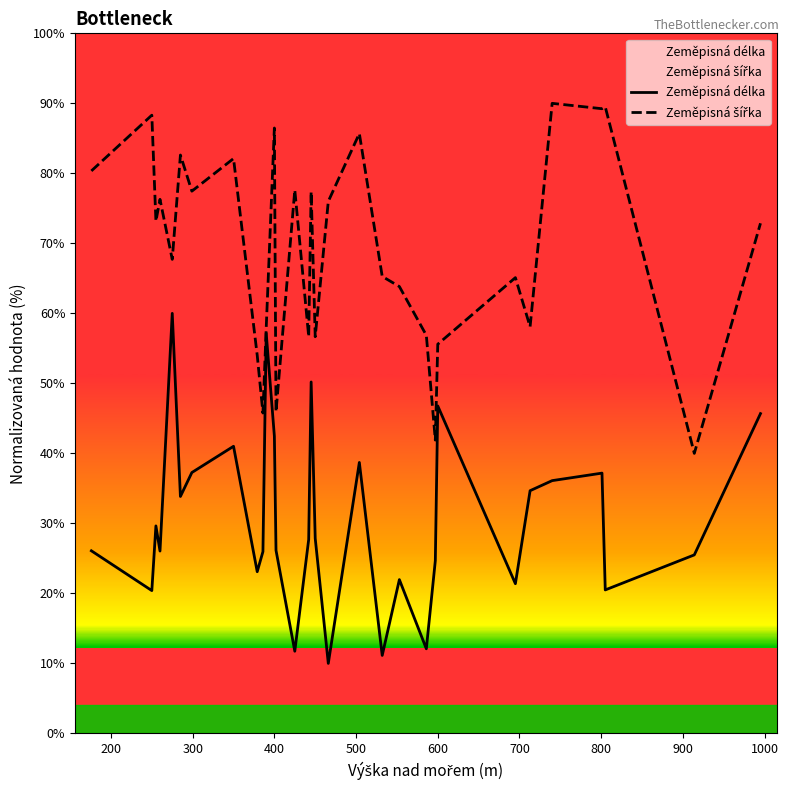

What is the total value across all series at 600?

102.4